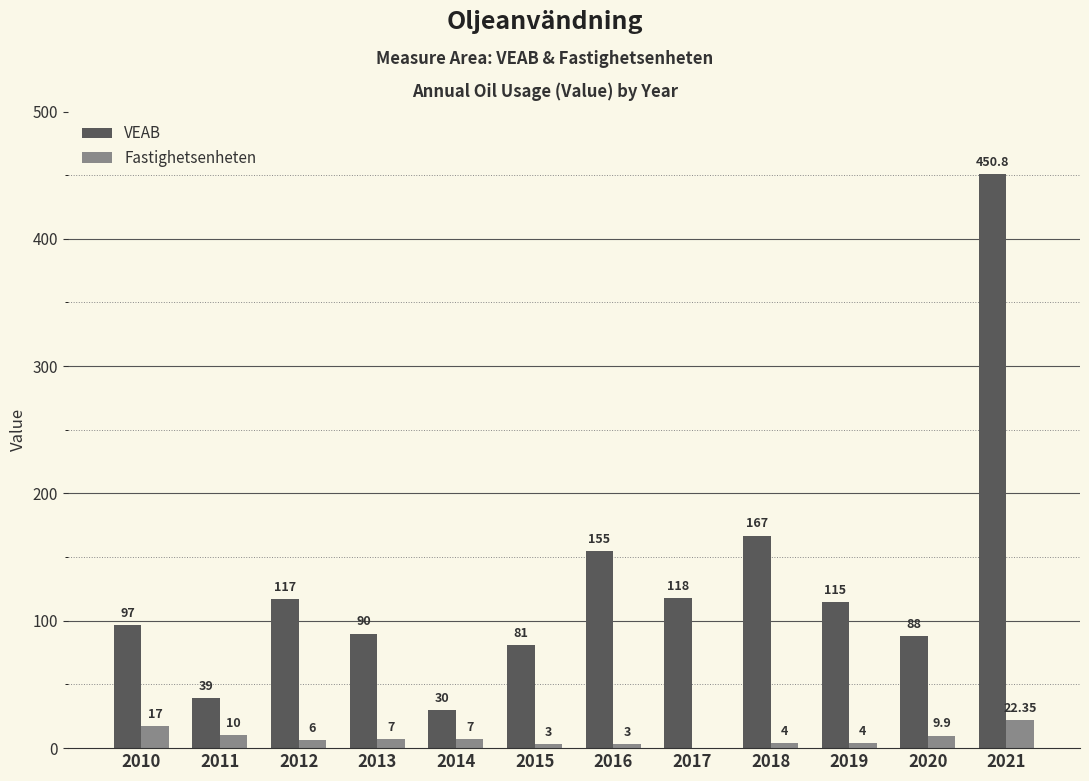

Reading right to left, transcribe all the data shown in this chart.

VEAB: 450.8	88.0	115.0	167.0	118.0	155.0	81.0	30.0	90.0	117.0	39.0	97.0
Fastighetsenheten: 22.4	9.9	4.0	4.0	0.0	3.0	3.0	7.0	7.0	6.0	10.0	17.0